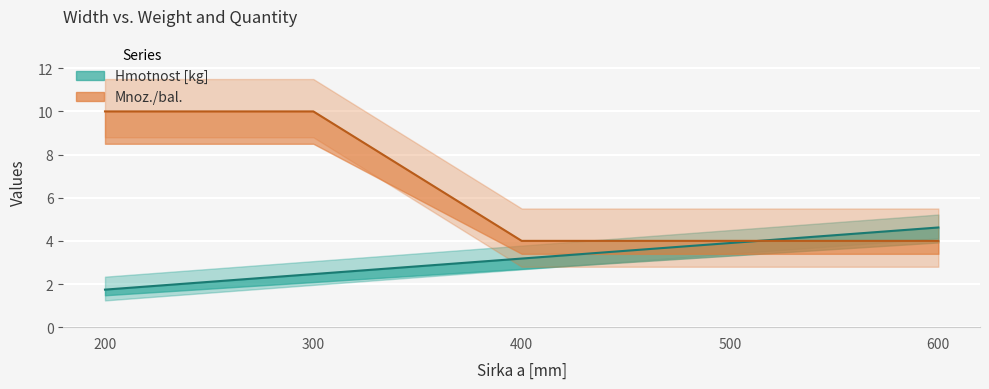

Which series has the largest range (max minus min)?

Mnoz./bal.